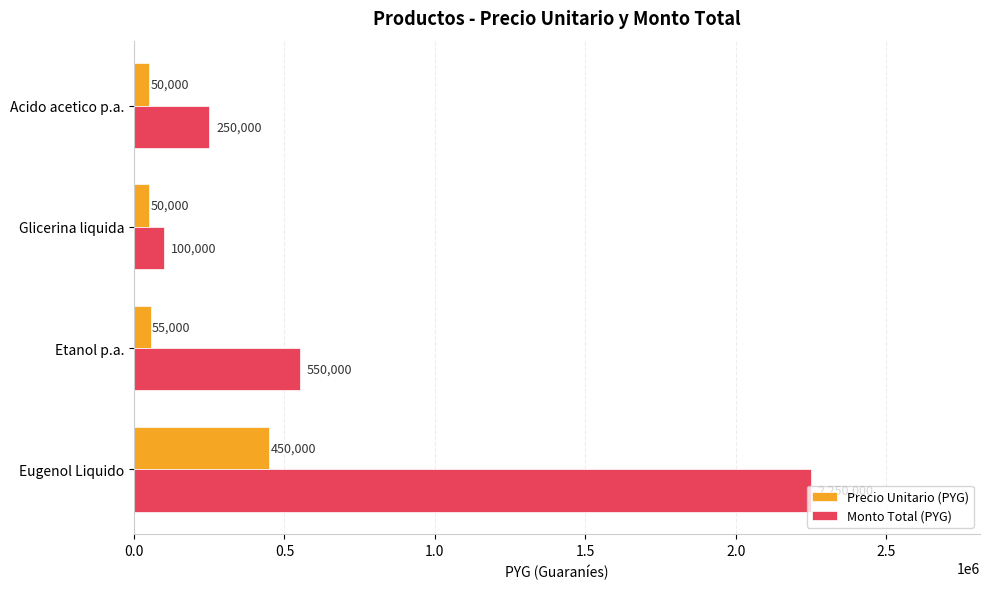

Which series has the largest total across all categories?

Monto Total (PYG)